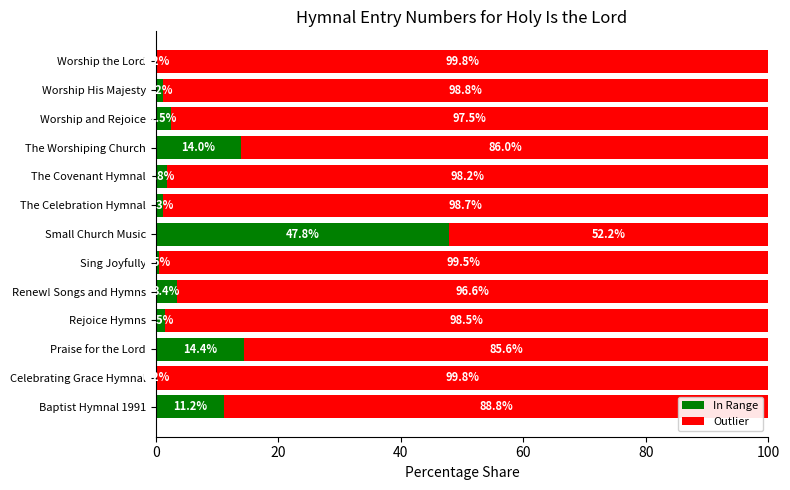

What is the total value across all series at Celebrating Grace Hymnal?

100.0